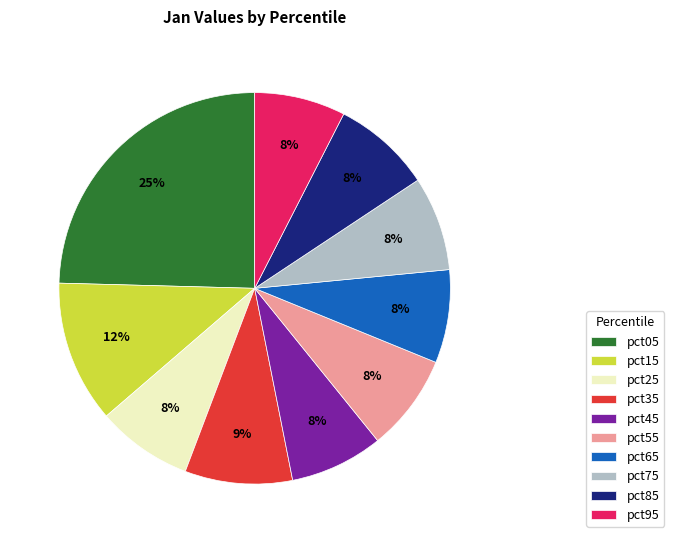

Combined, do pct65 and pct15 account for over 50%?

No